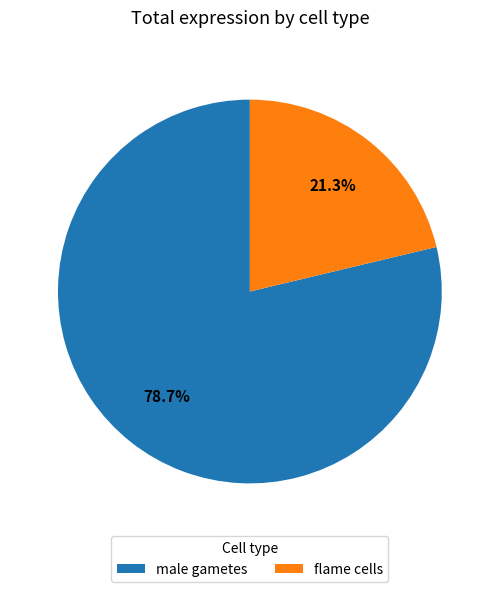

Rank the categories by value from lowest to highest.

flame cells, male gametes